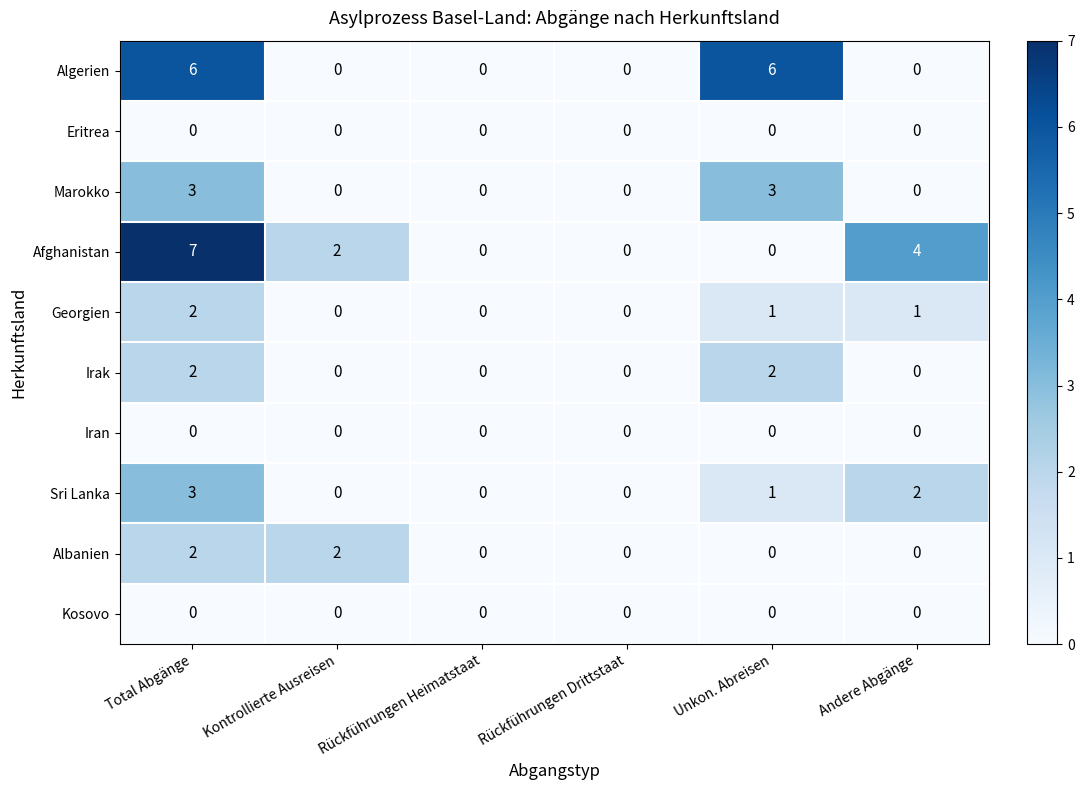

Which series has the largest total across all categories?

Afghanistan